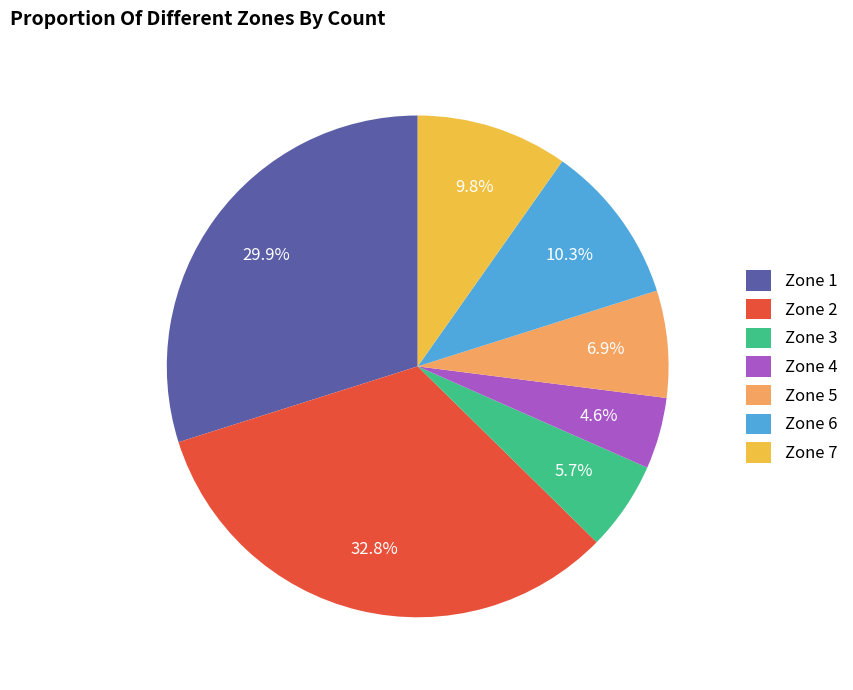

How many segments does this pie chart have?

7